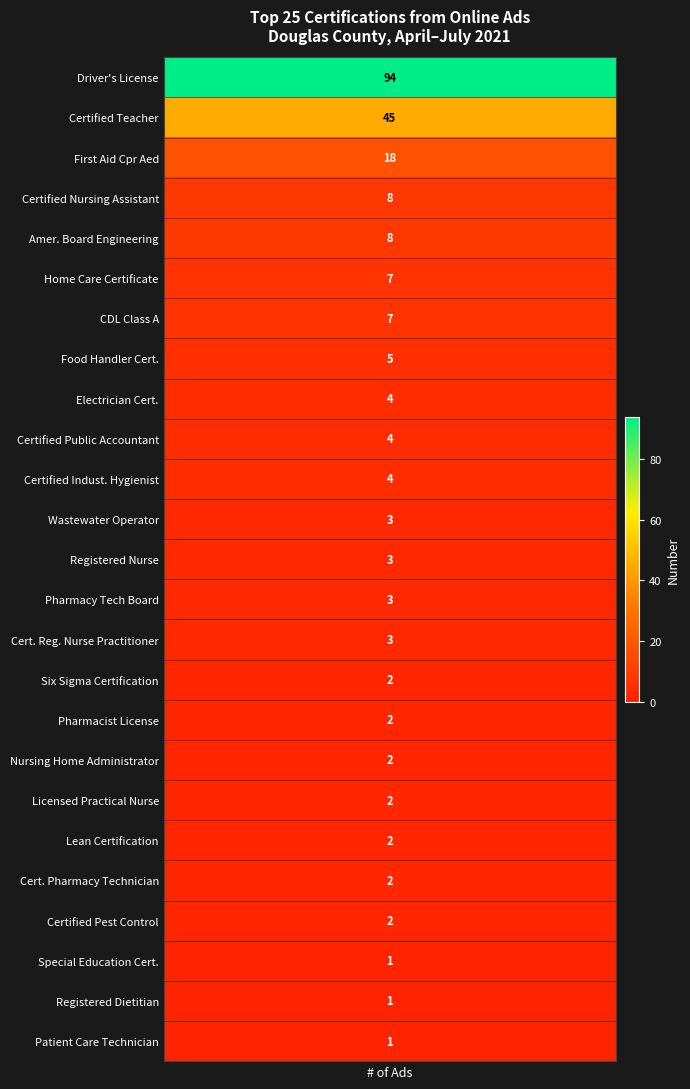

How many values exceed 3?

11